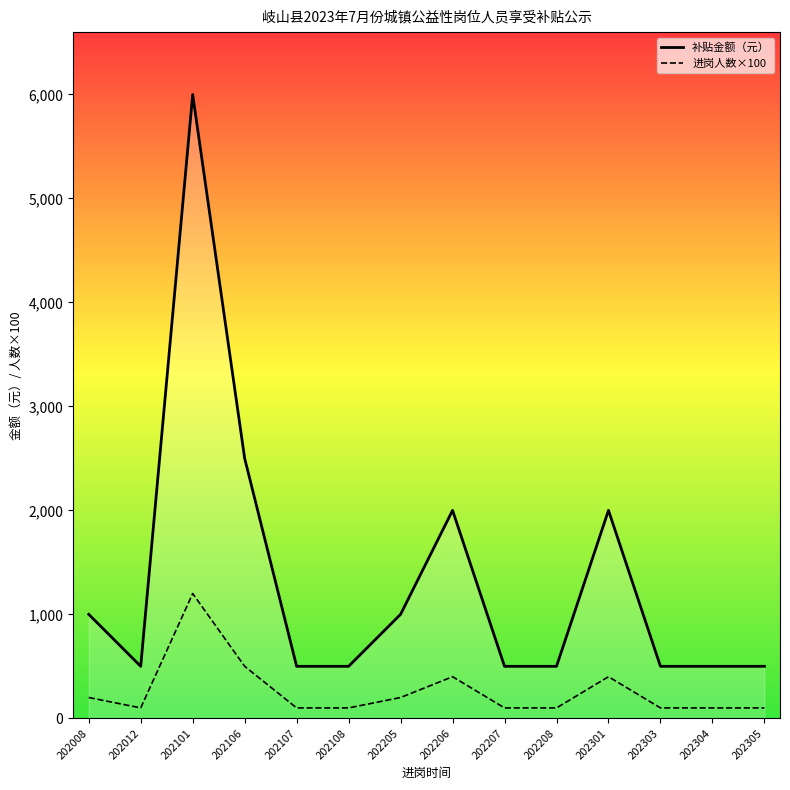

What is the value of the 补贴金额（元） point at the 1st from the left?

1000